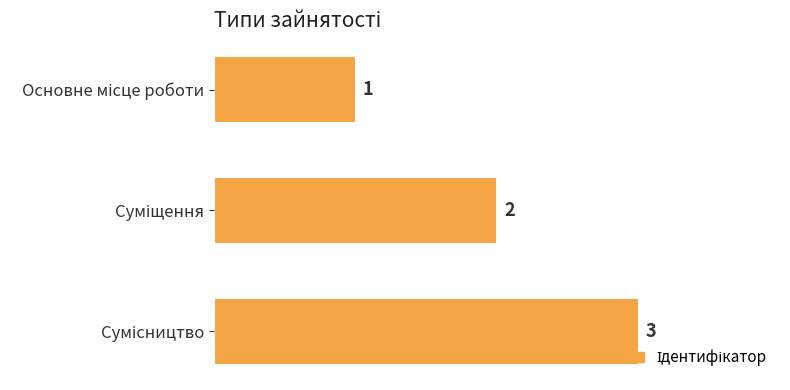

What is the greatest value displayed?

3